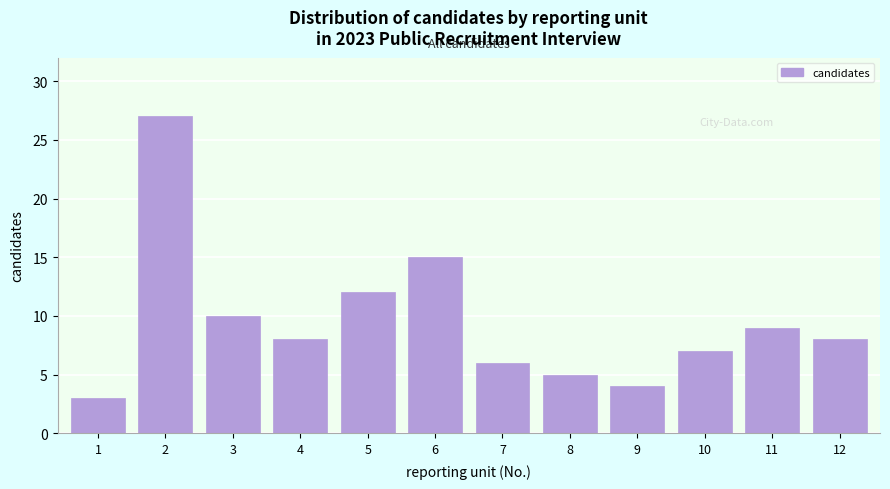

Reading left to right, transcribe all the data shown in this chart.

3	27	10	8	12	15	6	5	4	7	9	8